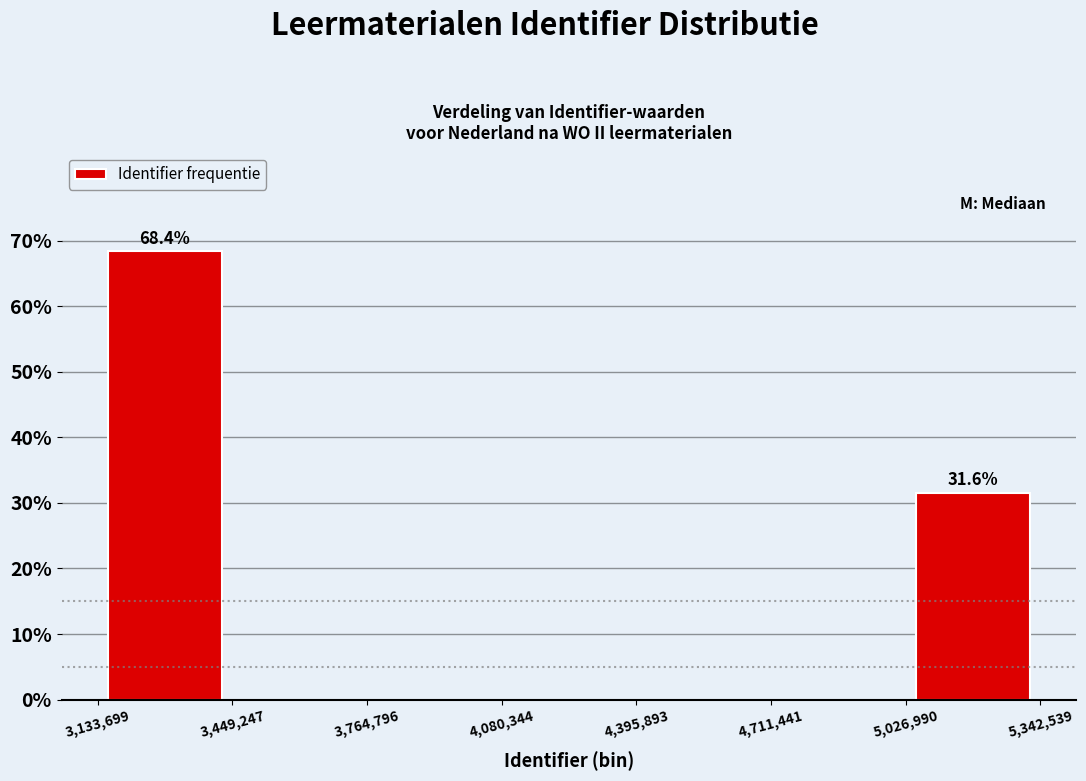

Over which range of the x-axis is the bar tallest?

3,133,699 to 3,449,247